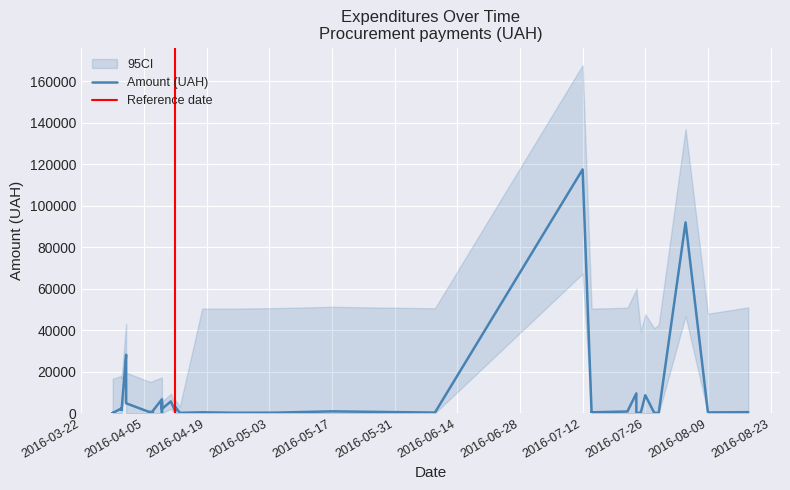

How many data points does each series have?

40